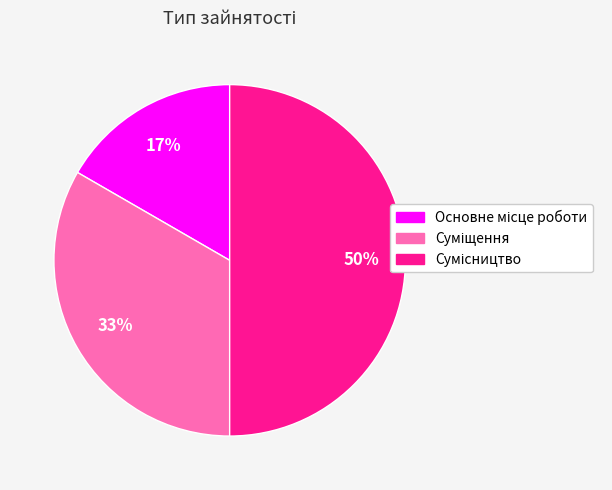

To the nearest percent, what is the difference between the largest and smallest slice percentages?

33%